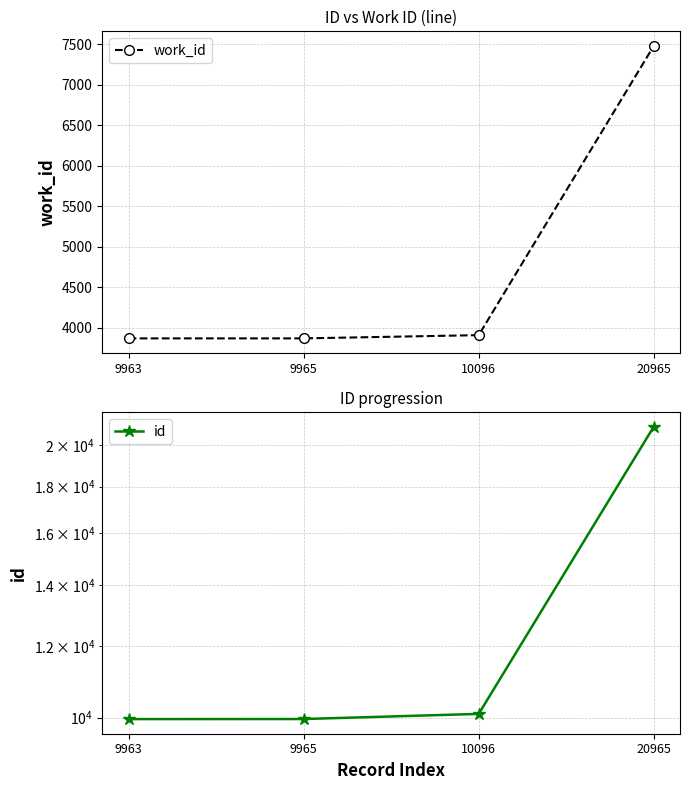

Is the value of id at 9965 greater than the value of work_id at 9965?

Yes